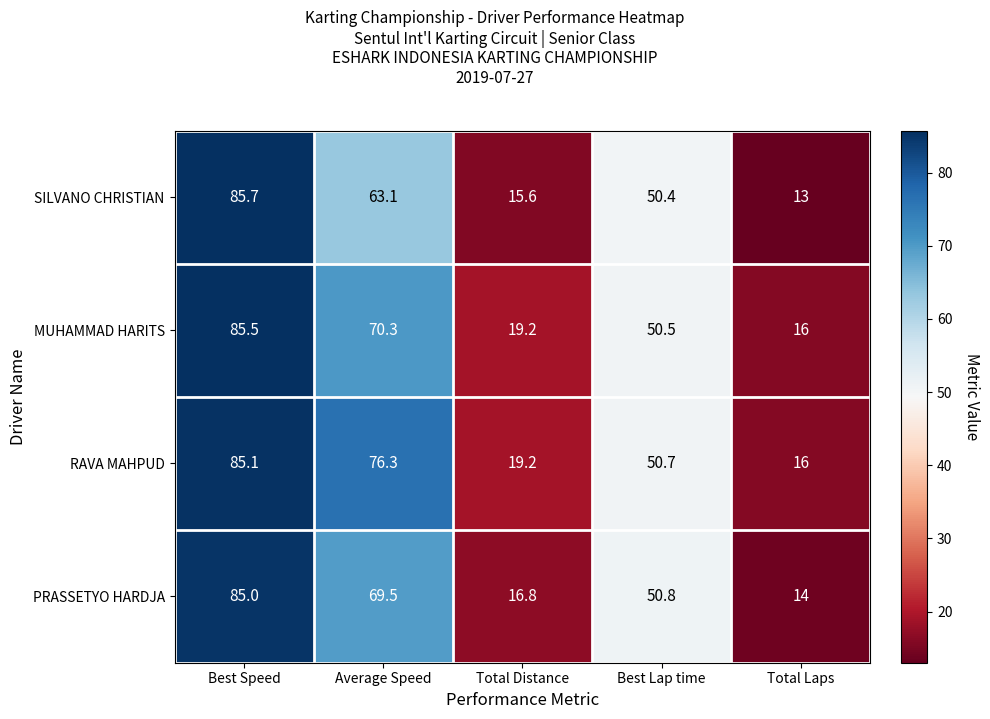

Is it true that MUHAMMAD HARITS equals 85.5 at Best Speed?

True